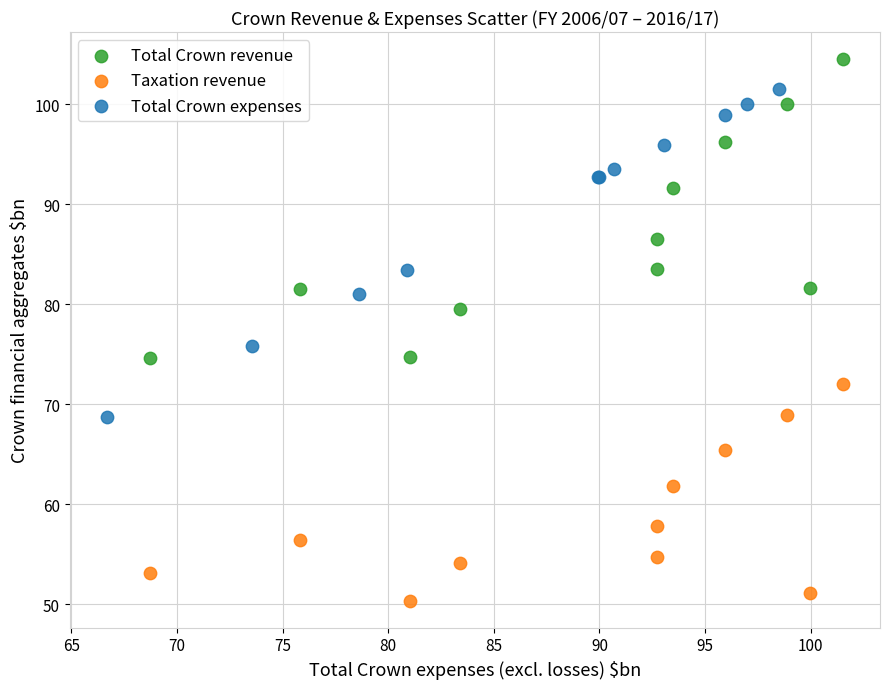

Which series has the widest spread of Y values?

Total Crown expenses